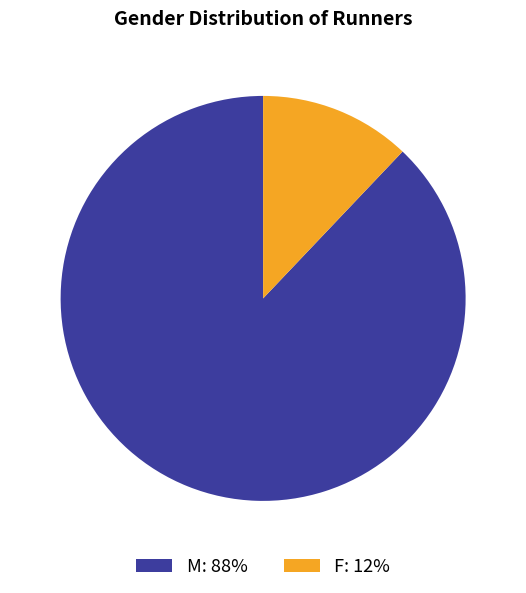

What is the ratio of the value at M: 88% to the value at F: 12%?

7.3